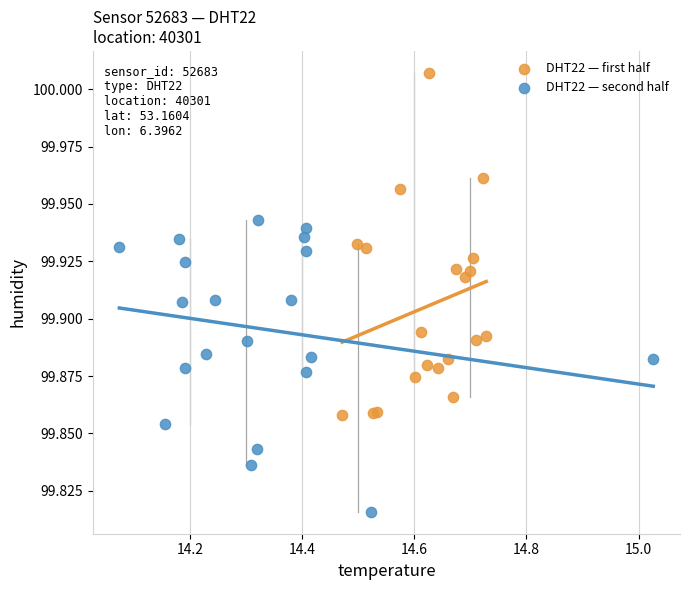

Which series has the widest spread of Y values?

DHT22 — first half